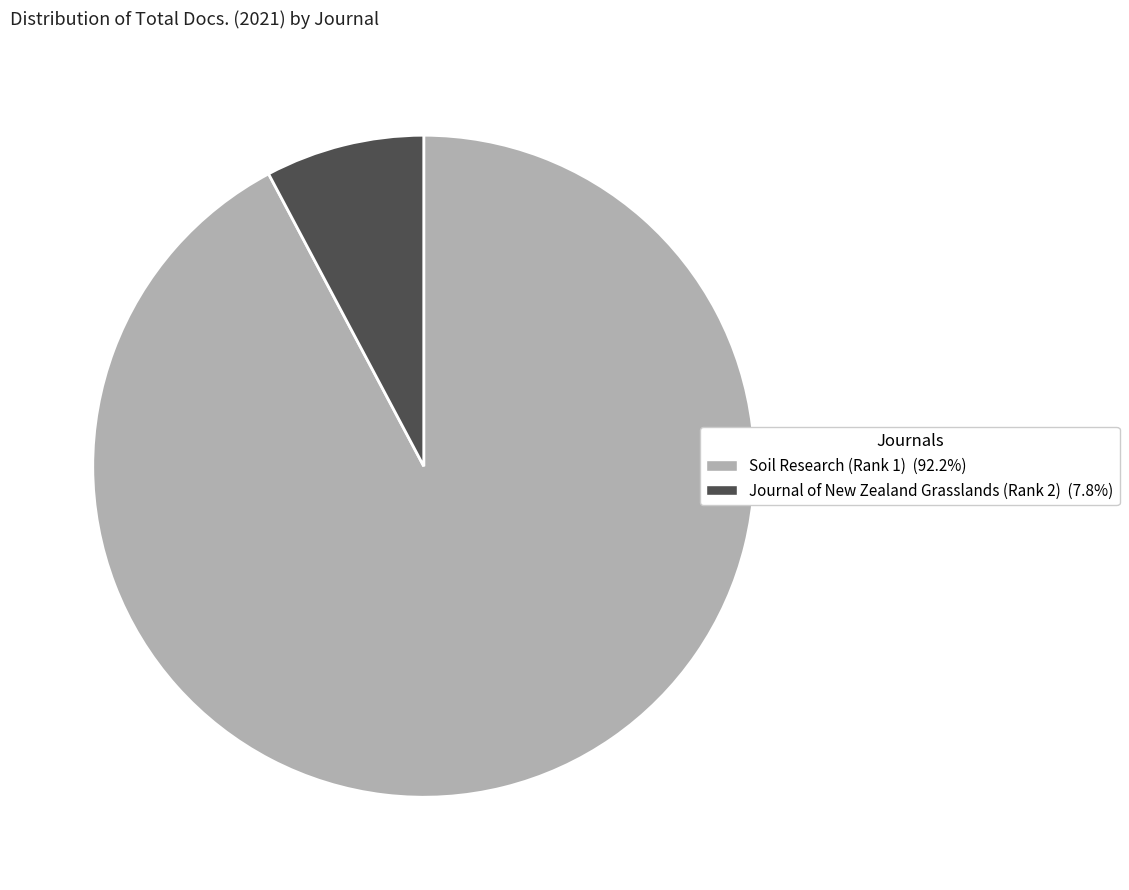

Do Soil Research (Rank 1) (92.2%) and Journal of New Zealand Grasslands (Rank 2) (7.8%) together represent more than half of the pie?

Yes